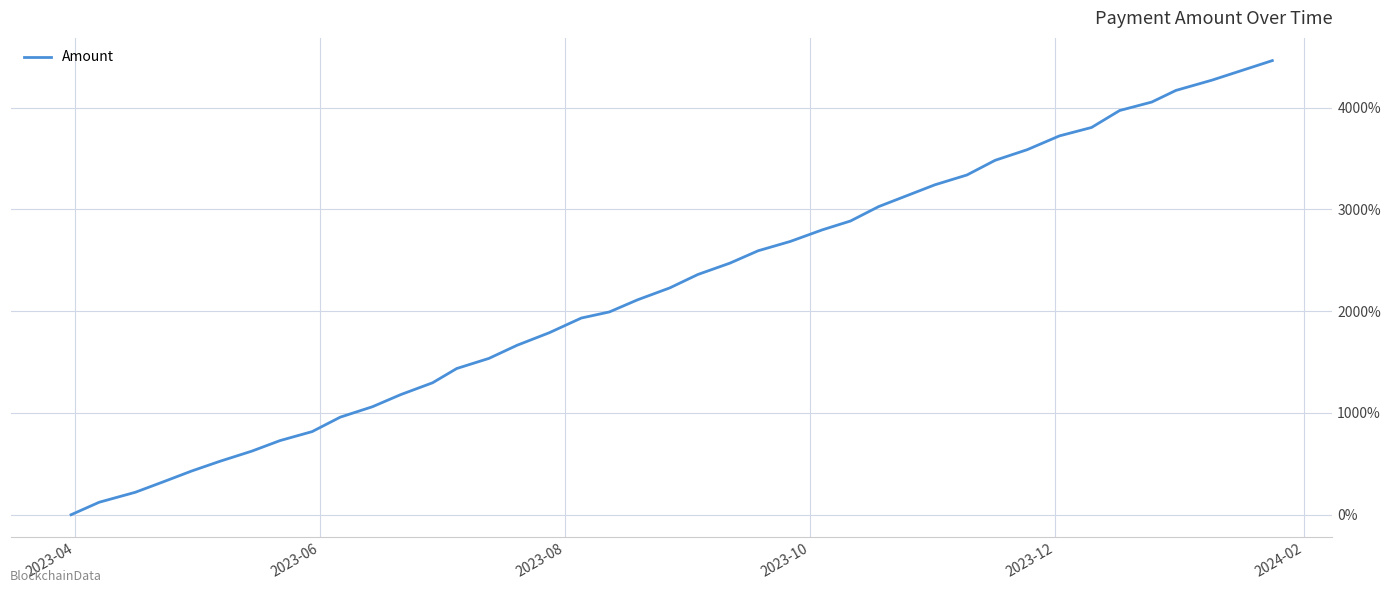

Reading right to left, list all the values displayed in this chart.

4463.2	4271.3	4170.1	4055.9	3972.6	3805.9	3723.1	3587.9	3483.2	3339.2	3242.4	3150.5	3028.1	2886.8	2800.0	2685.7	2594.0	2472.9	2360.9	2228.9	2112.1	1993.2	1933.1	1788.3	1665.3	1536.4	1437.1	1297.3	1179.8	1061.3	959.1	817.0	728.7	625.2	524.7	429.6	324.3	220.9	122.9	0.0